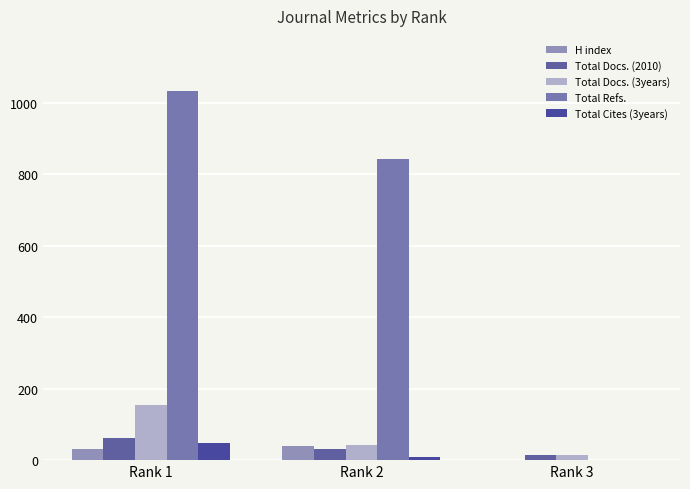

What is the value of the Total Docs. (3years) bar at the 2nd from the left?

43